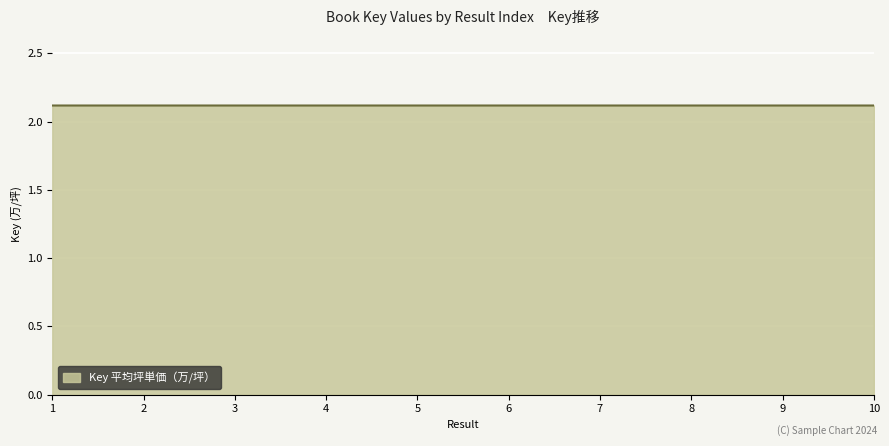

Reading right to left, what are all the values shown in this chart?

10=2.1	9=2.1	8=2.1	7=2.1	6=2.1	5=2.1	4=2.1	3=2.1	2=2.1	1=2.1